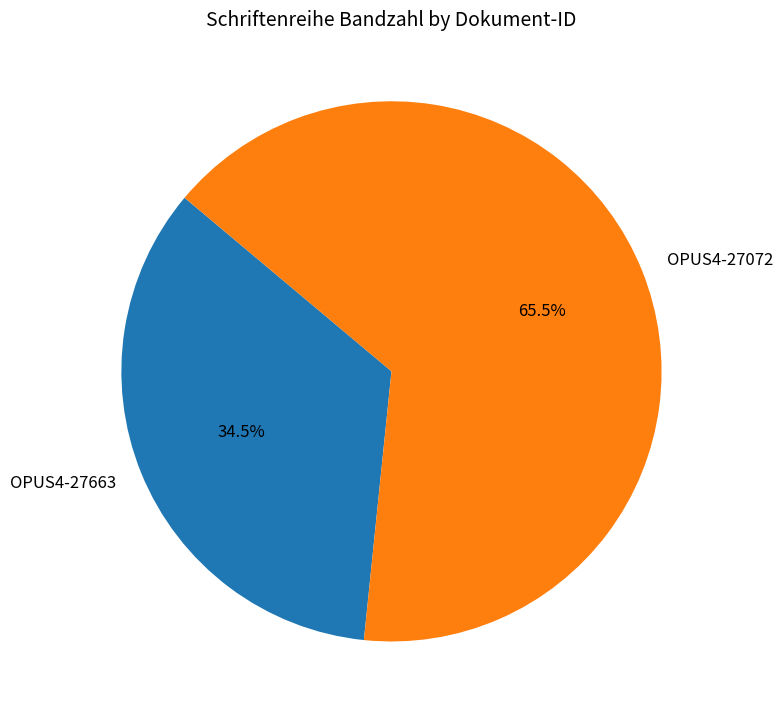

Which has a higher value, OPUS4-27663 or OPUS4-27072?

OPUS4-27072